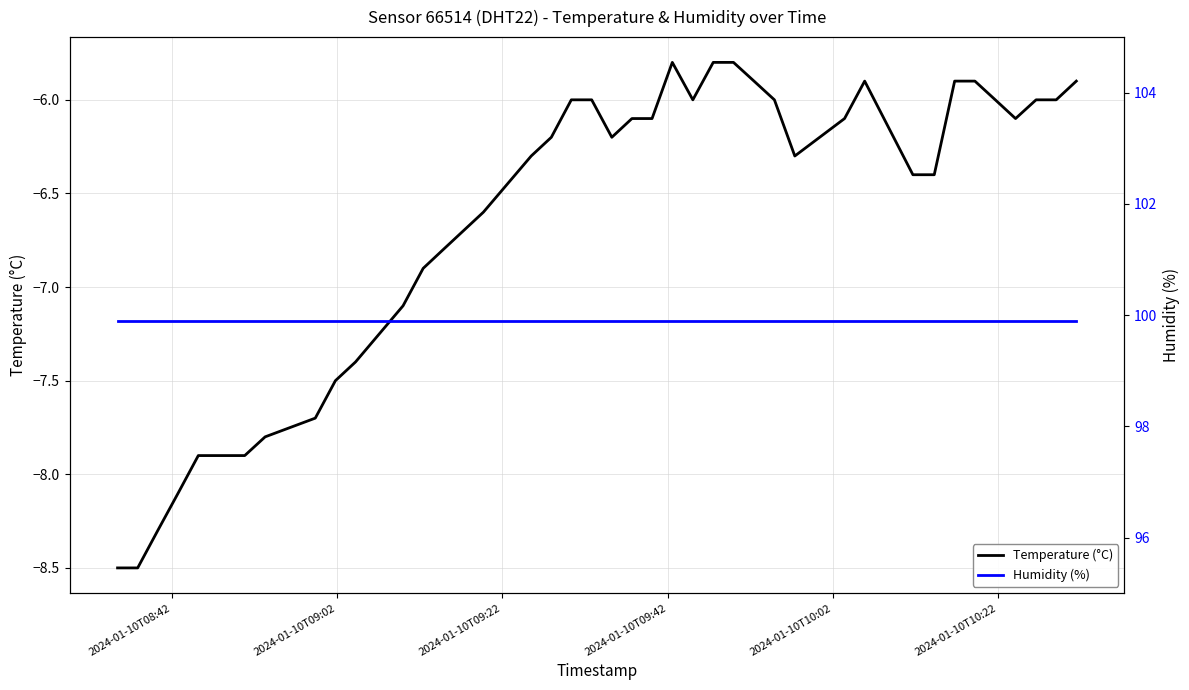

What is the minimum value for Temperature (°C)?

-8.5